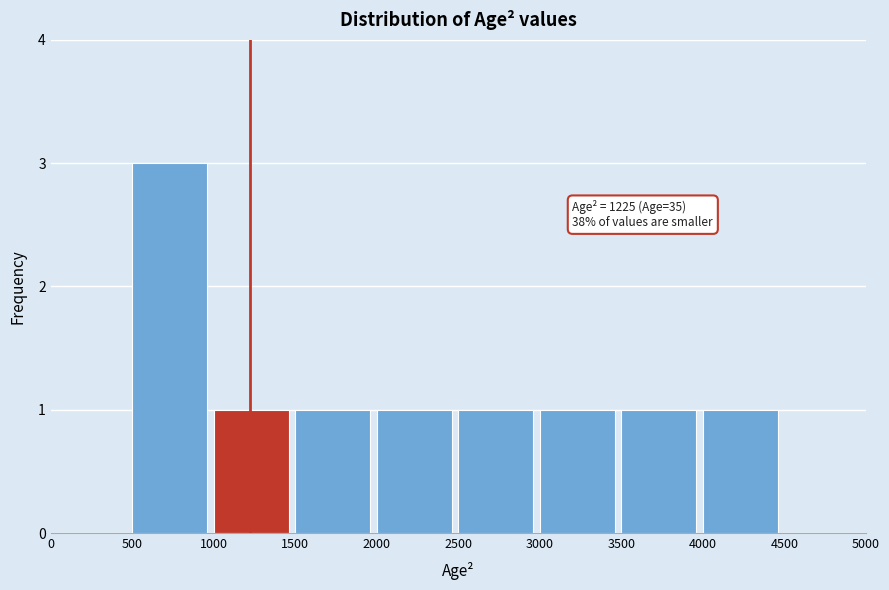

Over which range of the x-axis is the bar tallest?

500 to 1000